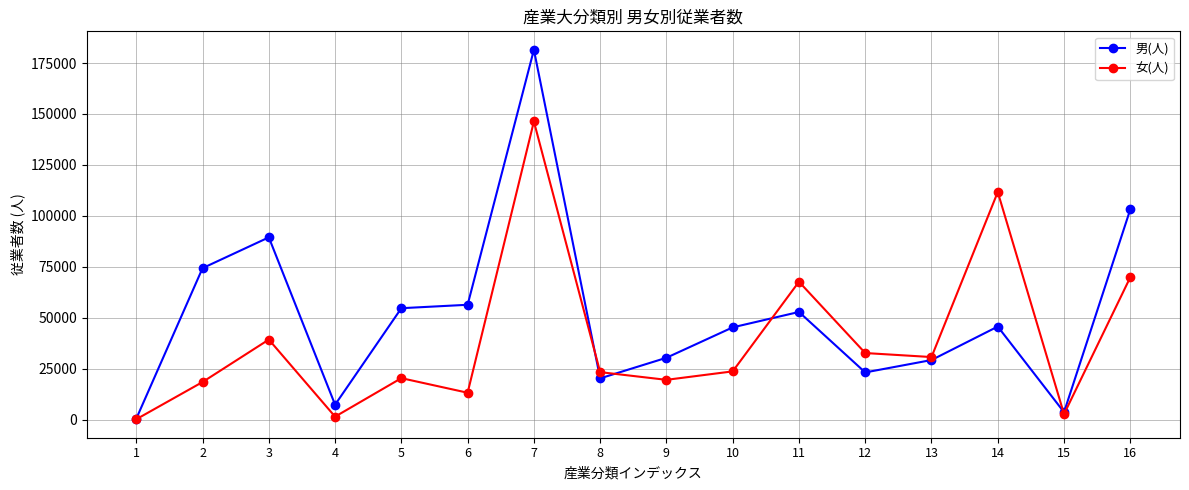

Which series has the largest total across all categories?

男(人)